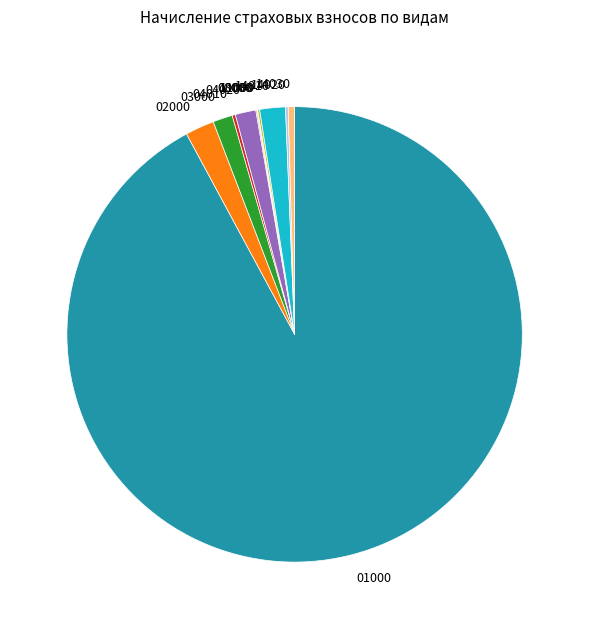

Which category has the biggest portion of the pie?

01000